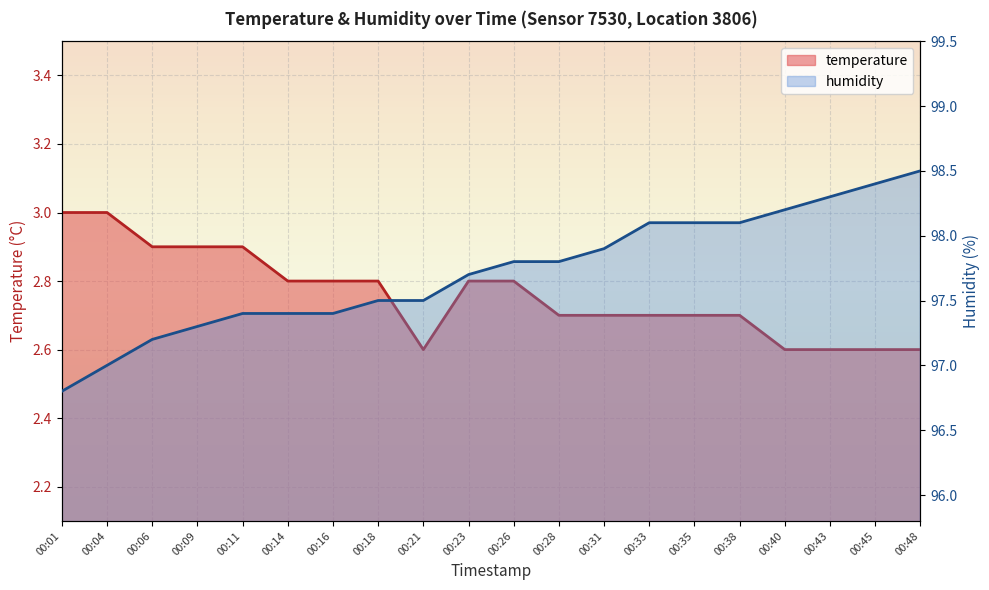

How many values in the humidity series are below 97?

1